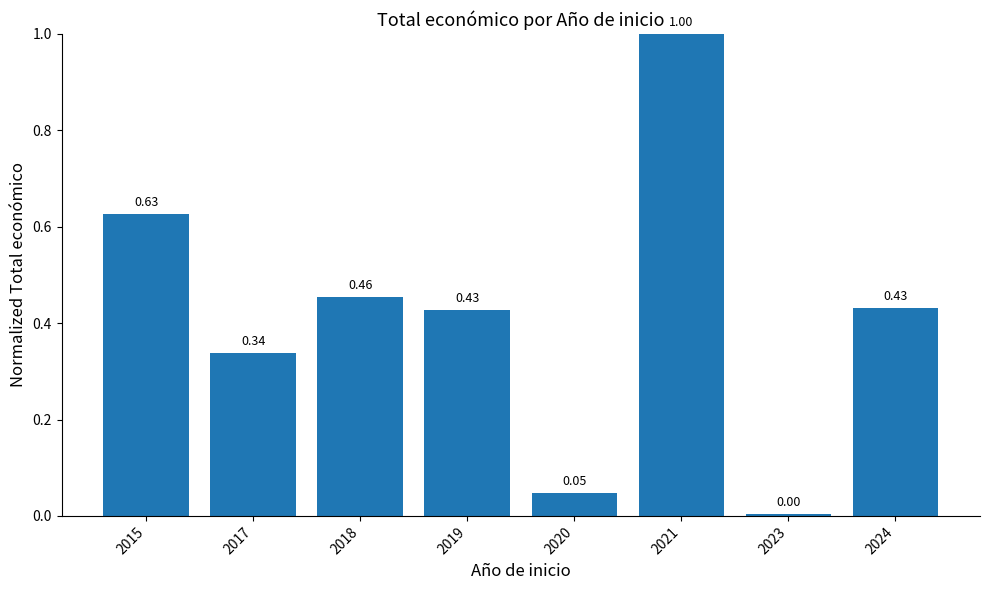

Between 2018 and 2020, which is larger?

2018